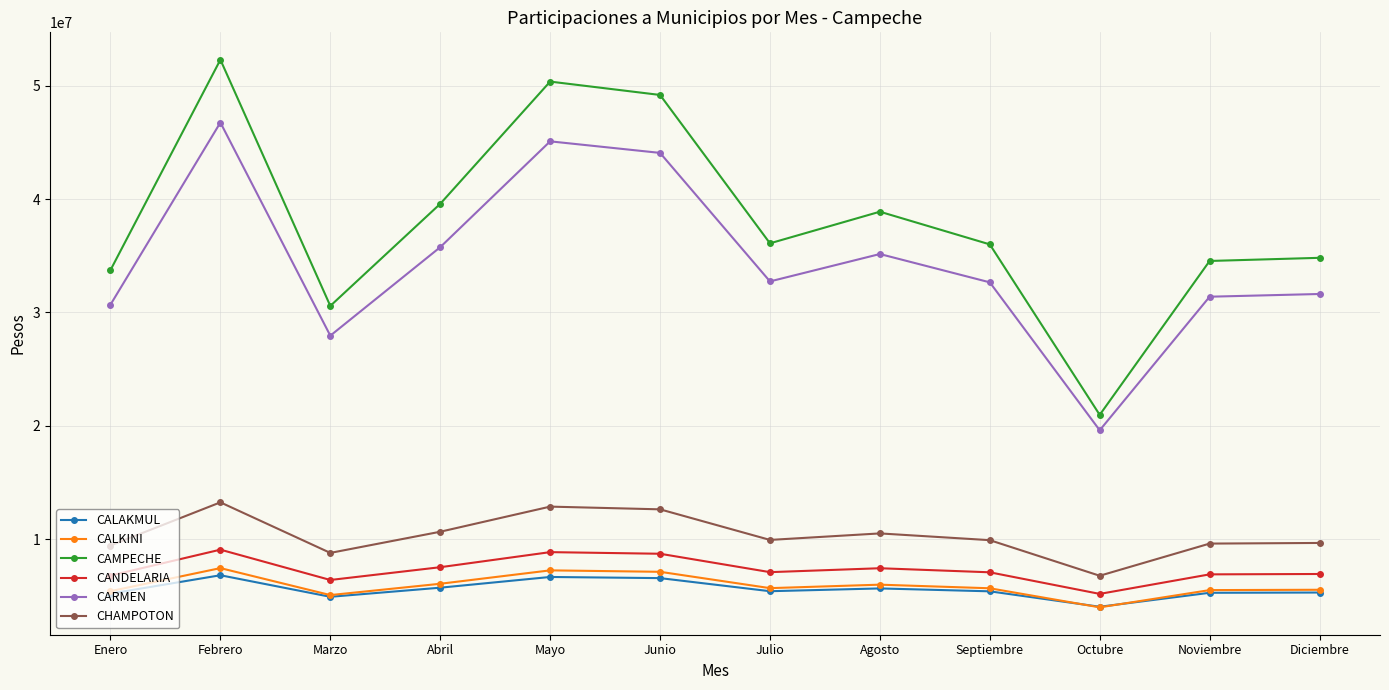

True or false: CALAKMUL has a value of 5251535 at Noviembre.

True